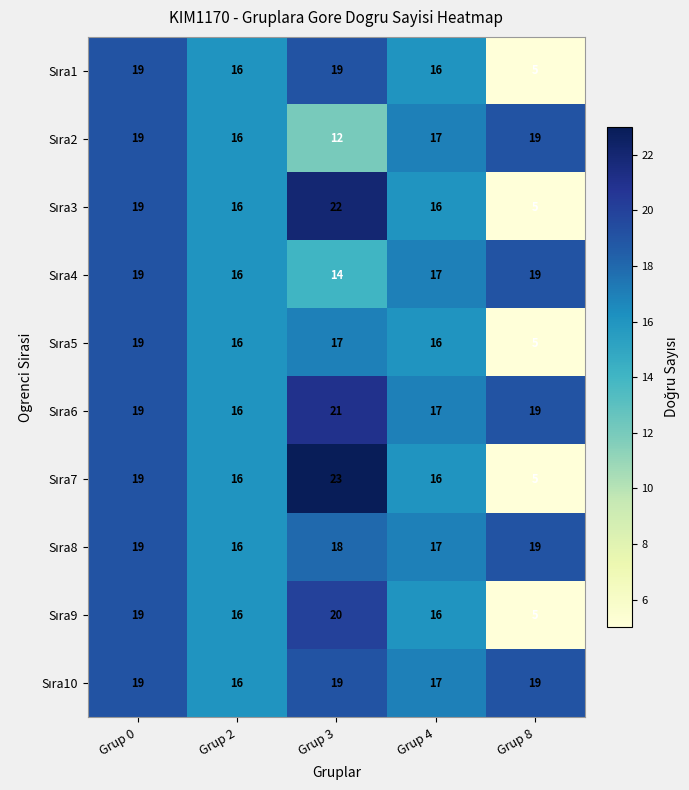

Which category has the highest value across all series?

Grup 3